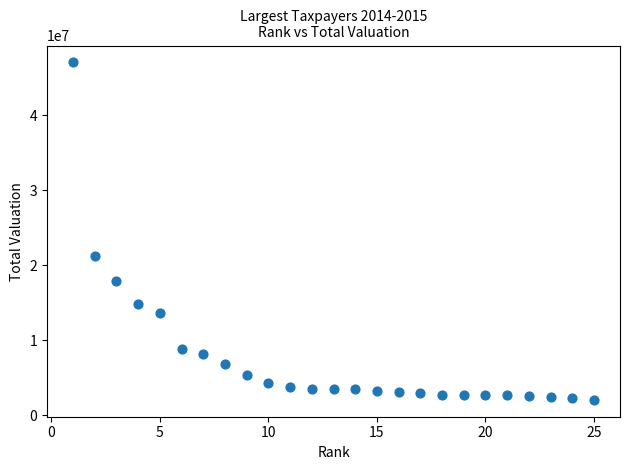

What is the range of X values (max minus min)?

24